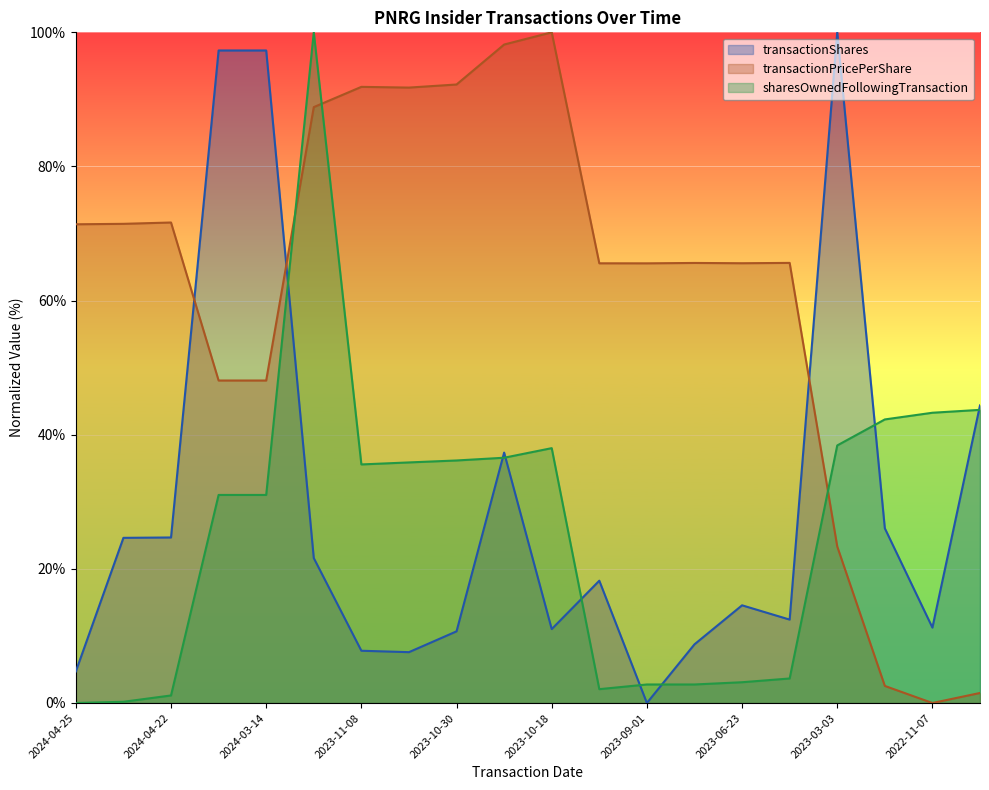

True or false: transactionShares has more than 2 interior local peaks.

True